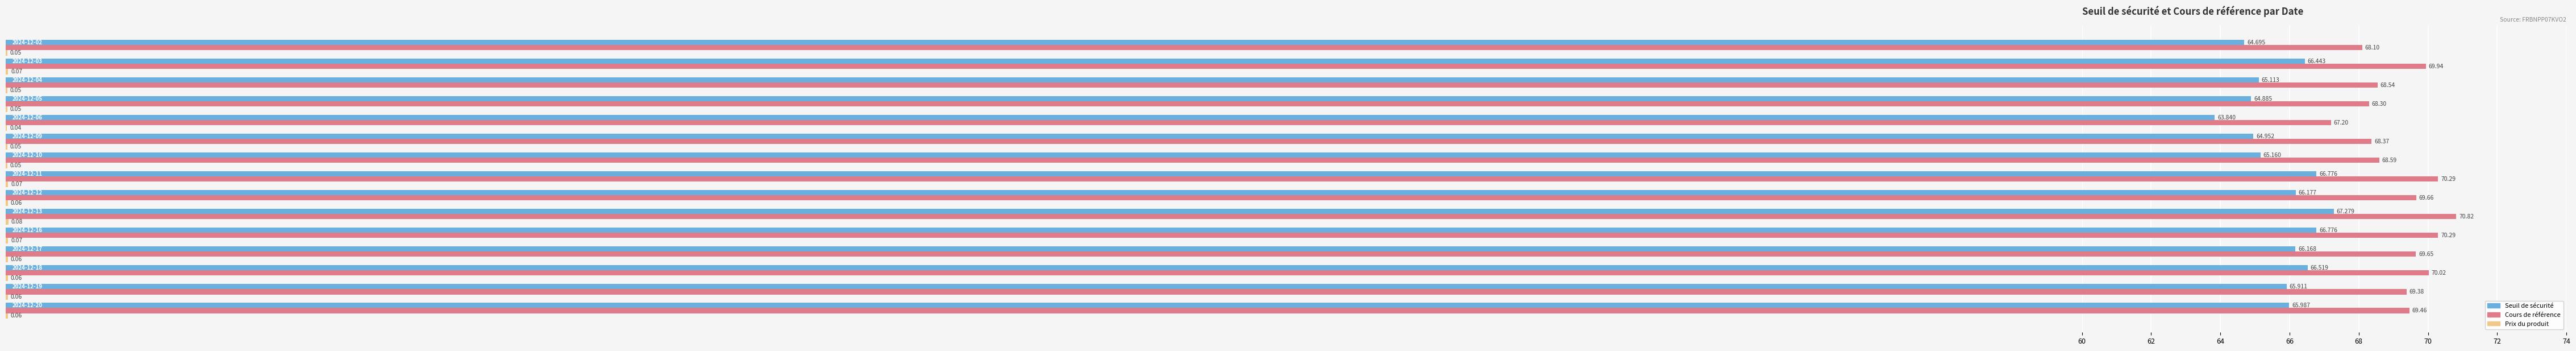

What are all the series names shown in the legend?

Seuil de sécurité, Cours de référence, Prix du produit